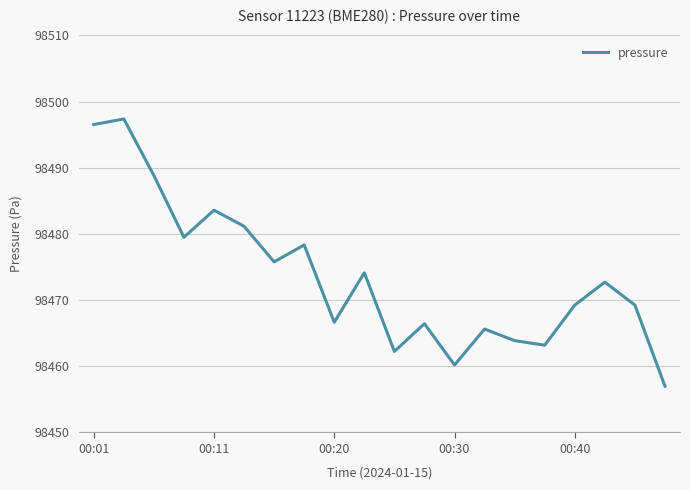

What is the smallest value displayed?

98457.0